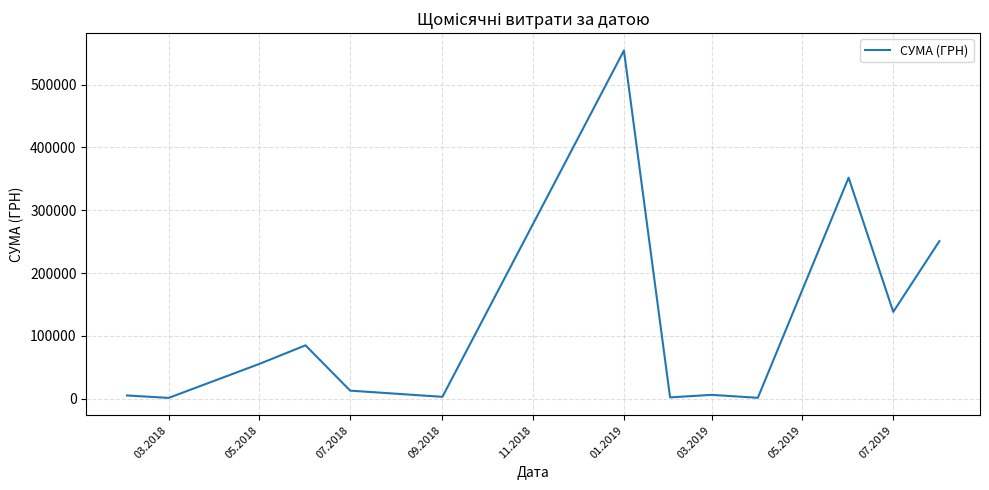

What is the greatest value displayed?

554105.6